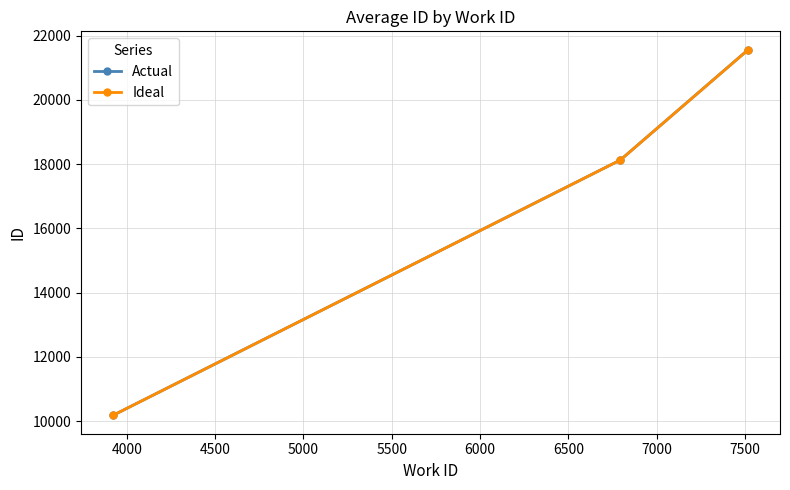

What is the smallest value displayed?

10175.0